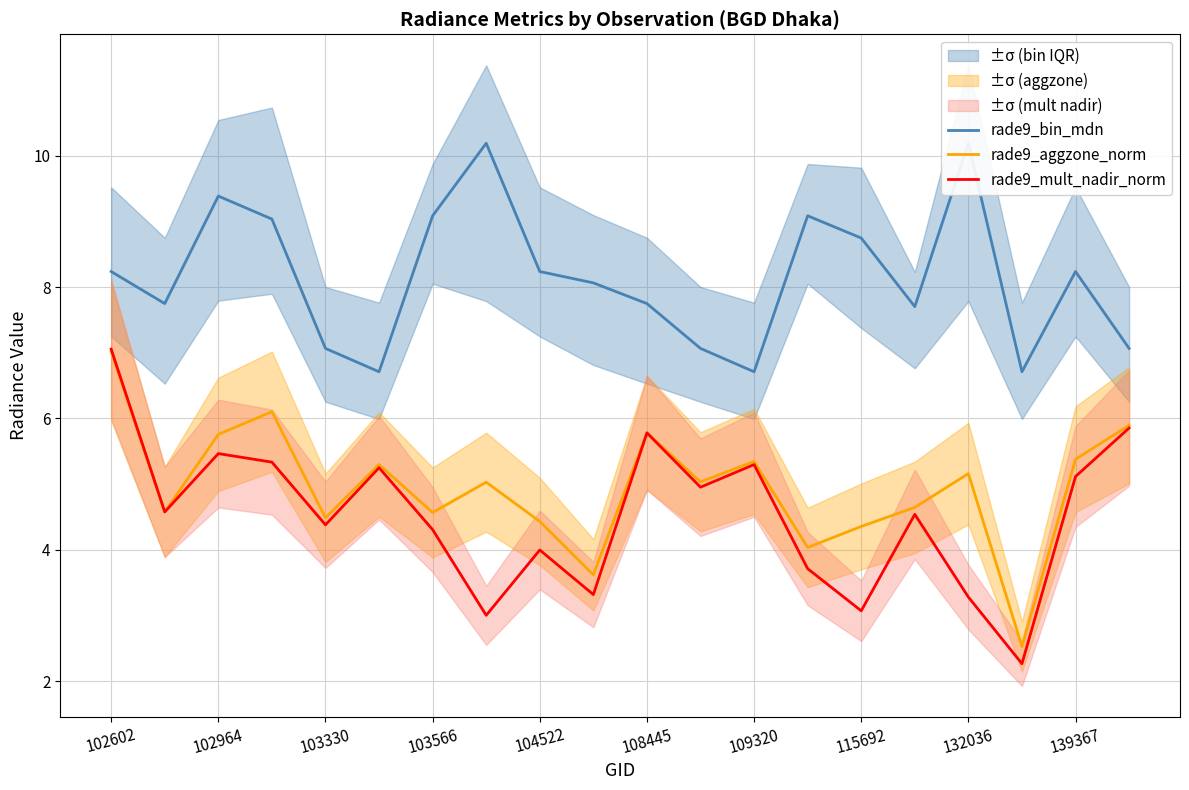

What is the lowest value of the rade9_aggzone_norm series?

2.5